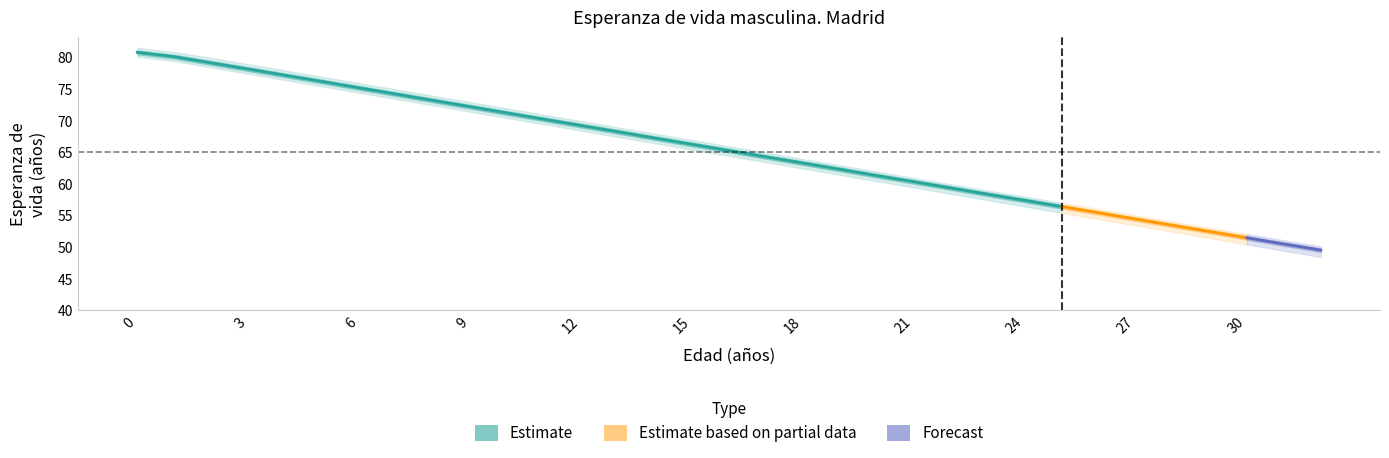

True or false: Tasa mortalidad and lower intersect in this chart.

False